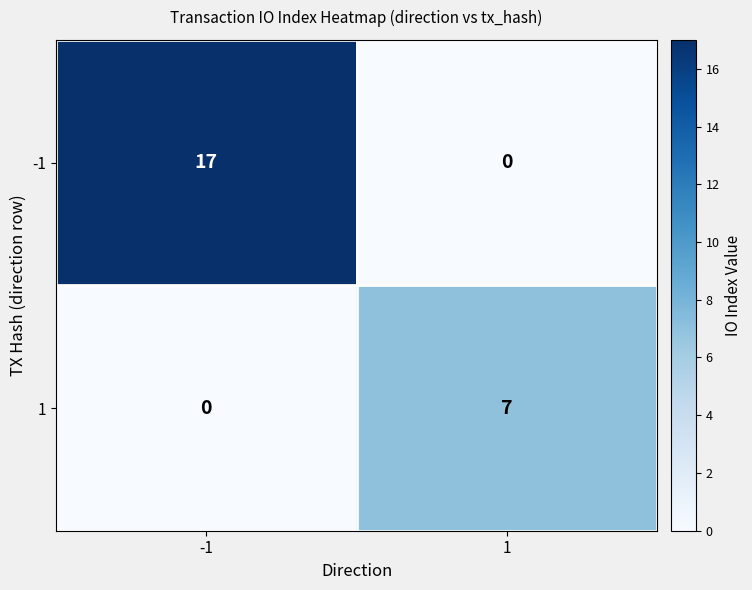

What is the maximum value for -1?

17